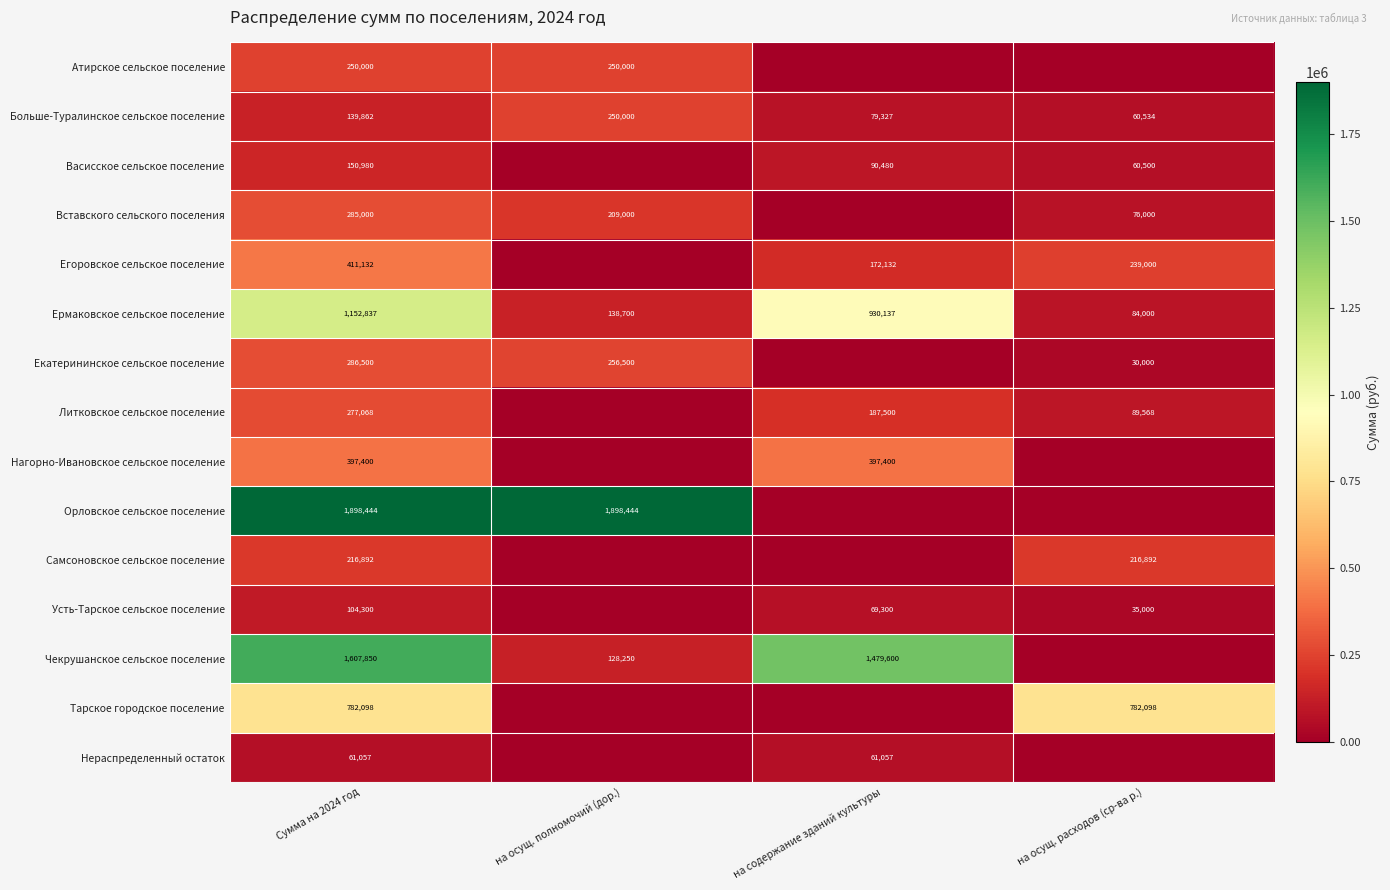

What is the difference between the highest and lowest values at Сумма на 2024 год?

1837387